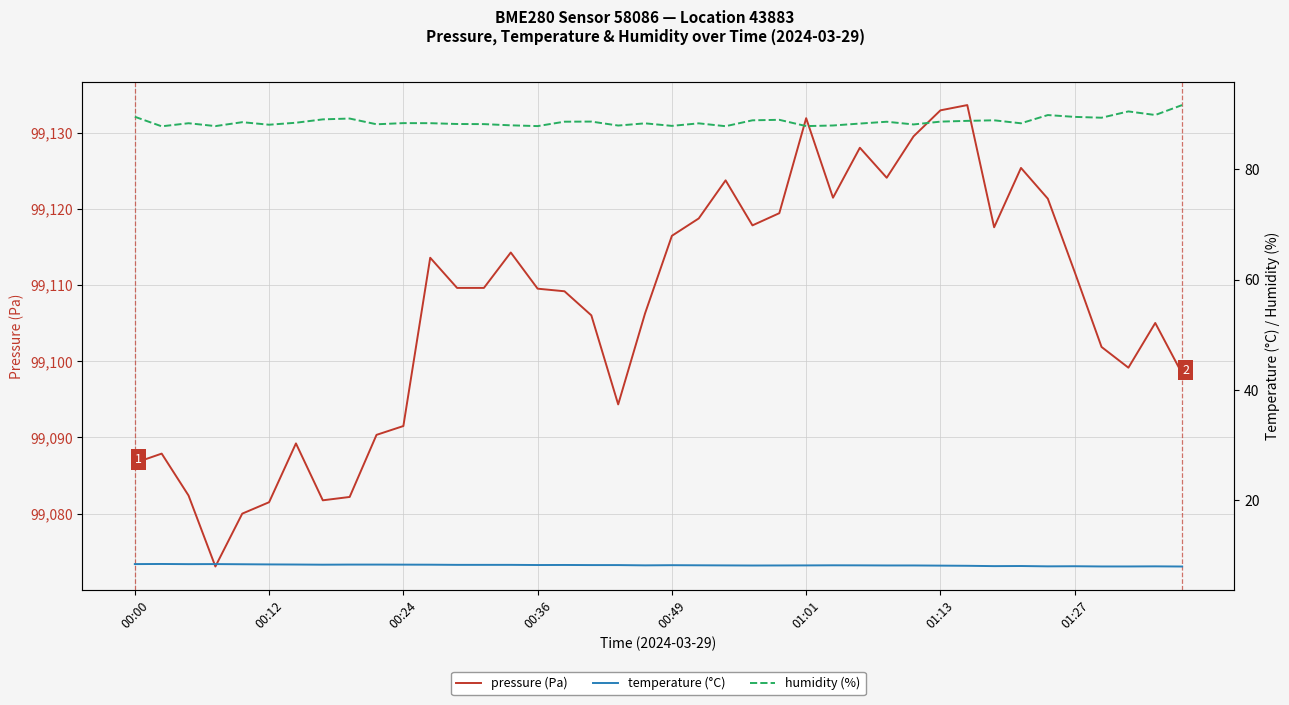

What is the value of the pressure (Pa) point at the 27th from the left?

99121.5